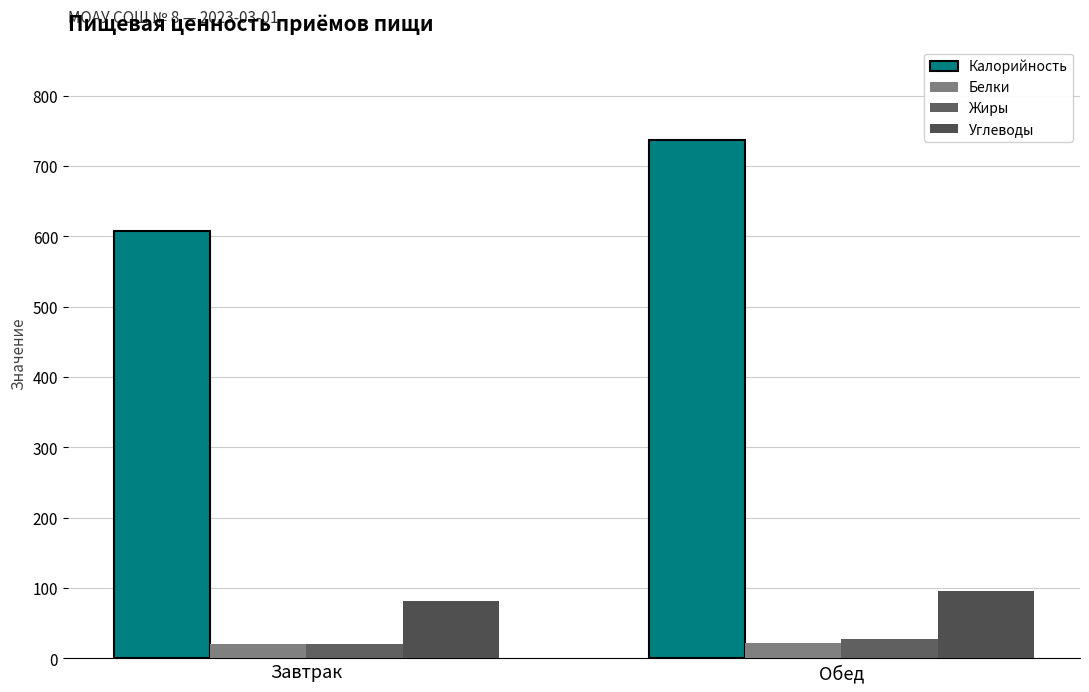

What is the total value across all series at Обед?

882.0